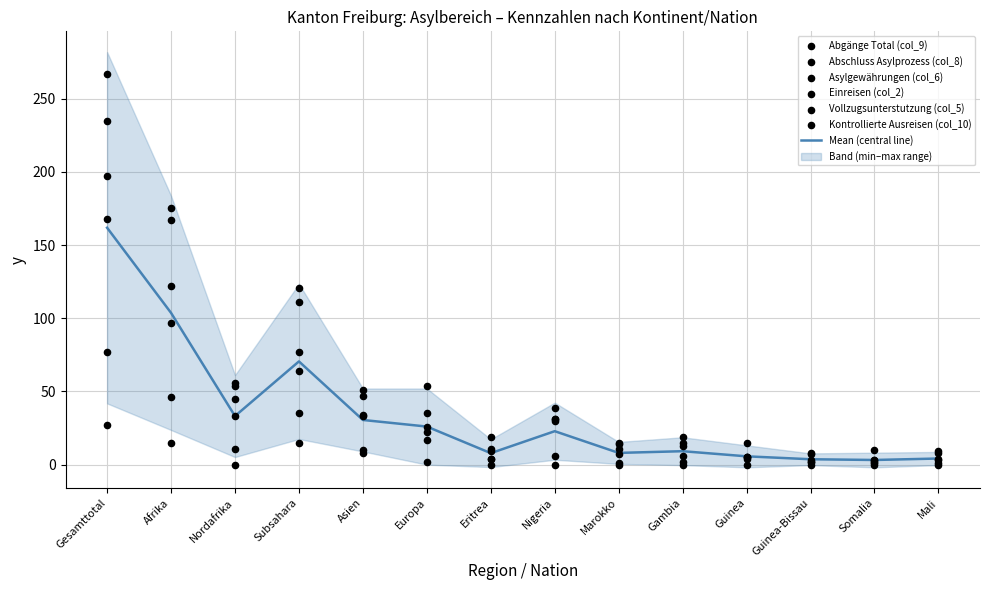

Which series has the largest total across all categories?

Abgänge Total (col_9)